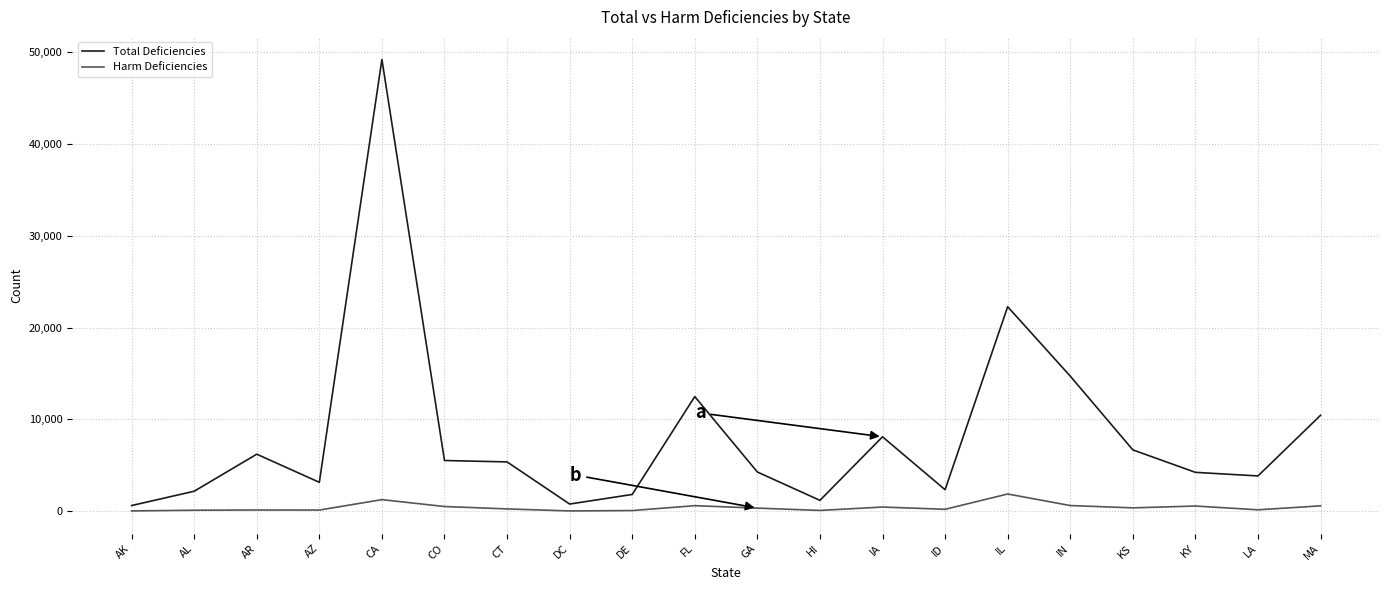

Is the value of Total Deficiencies at AL greater than the value of Harm Deficiencies at CA?

Yes